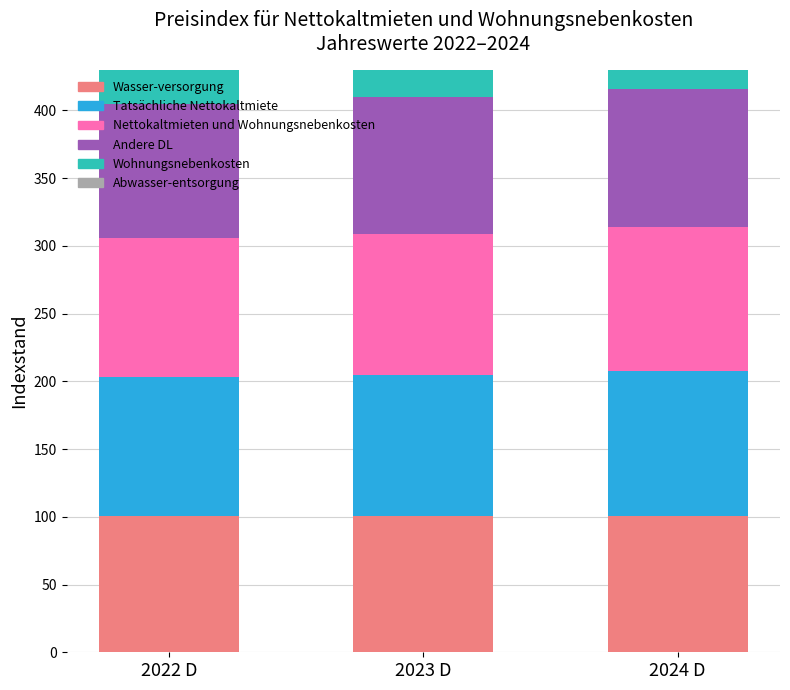

Which series has the largest range (max minus min)?

Tatsächliche Nettokaltmiete